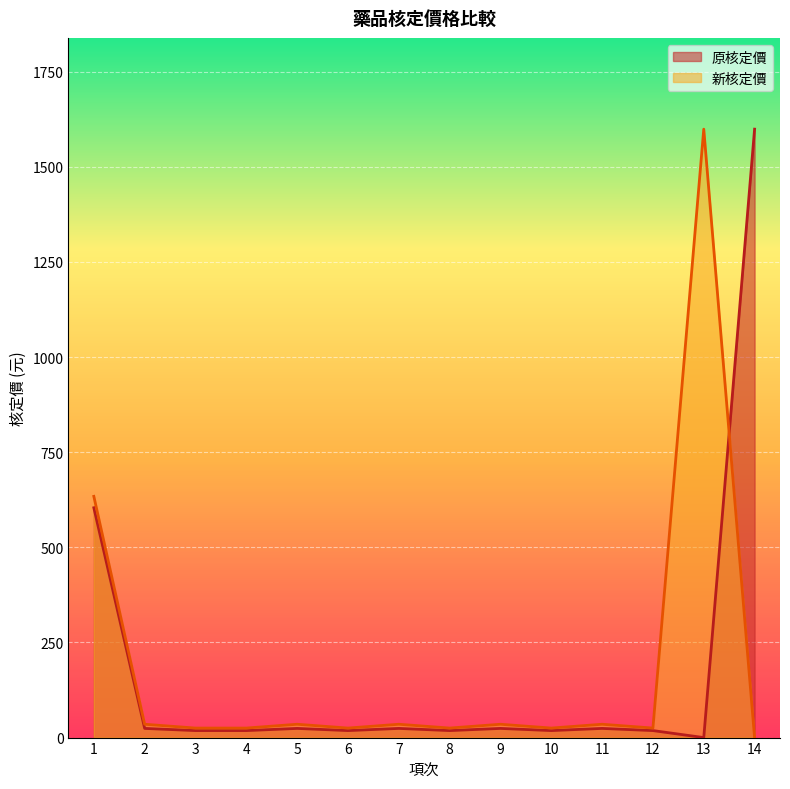

Does the chart display data point markers on the line(s)?

No